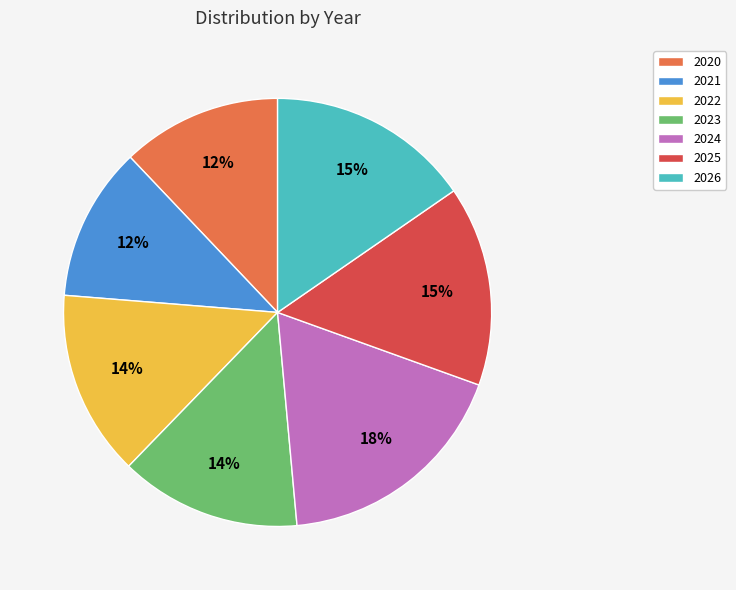

Which has a higher value, 2023 or 2026?

2026